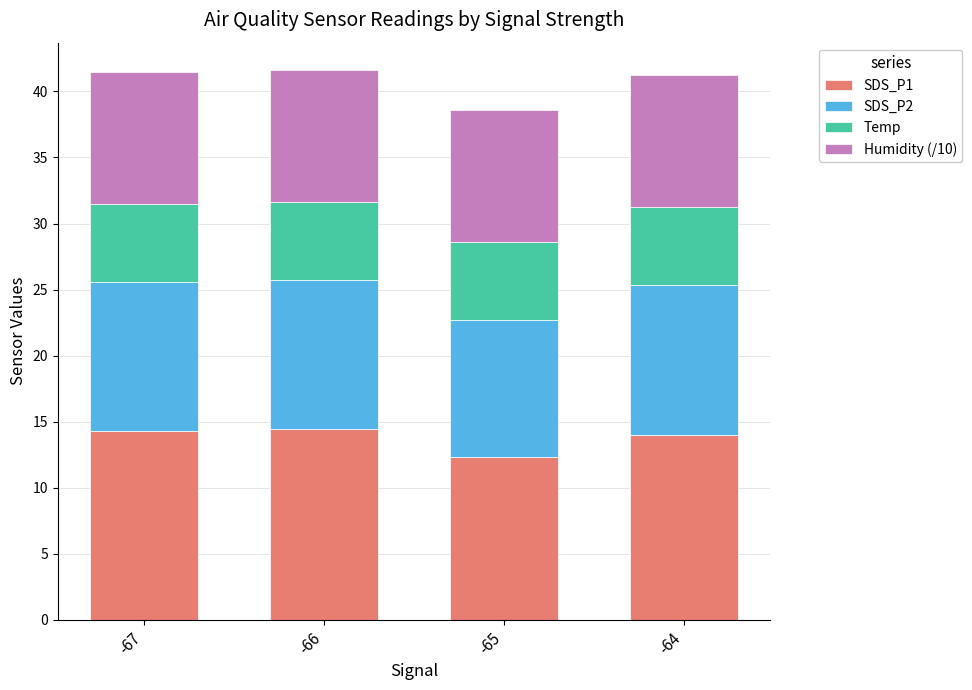

What is the lowest value of the SDS_P1 series?

12.3